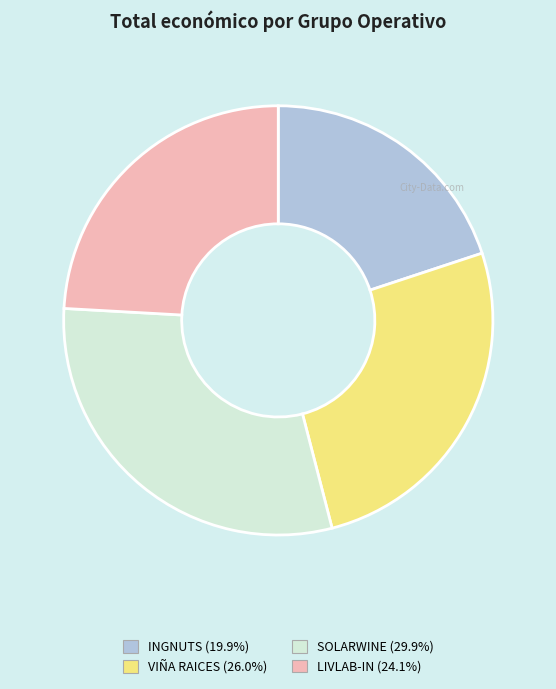

Rank the categories by value from lowest to highest.

INGNUTS, LIVLAB-IN, VIÑA RAICES, SOLARWINE